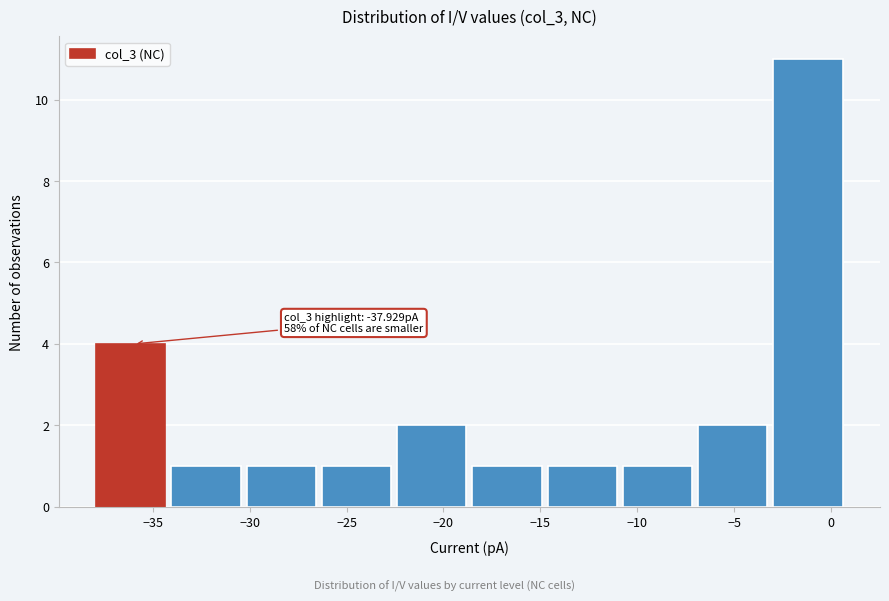

Which range on the x-axis has the tallest bar?

-3.0 to 1.0